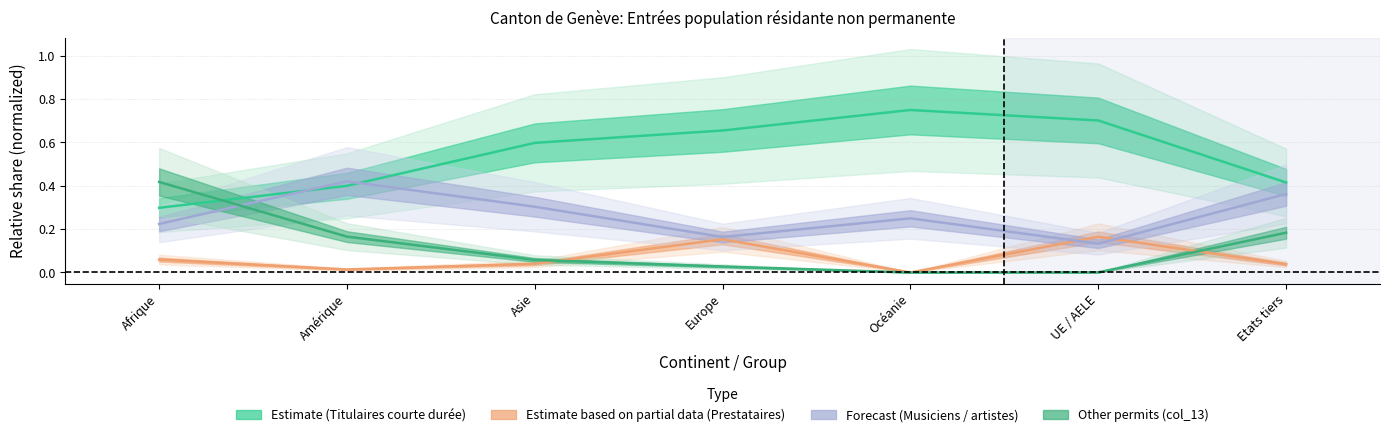

Reading right to left, list all the values displayed in this chart.

Titulaires permis courte durée (col_4): Etats tiers=0.4	UE / AELE=0.7	Océanie=0.8	Europe=0.7	Asie=0.6	Amérique=0.4	Afrique=0.3
Prestataires services <=4mois (col_7): Etats tiers=0.0	UE / AELE=0.2	Océanie=0.0	Europe=0.2	Asie=0.0	Amérique=0.0	Afrique=0.1
Musiciens artistes <=8mois (col_10): Etats tiers=0.4	UE / AELE=0.1	Océanie=0.2	Europe=0.2	Asie=0.3	Amérique=0.4	Afrique=0.2
col_13: Etats tiers=0.2	UE / AELE=0.0	Océanie=0.0	Europe=0.0	Asie=0.1	Amérique=0.2	Afrique=0.4